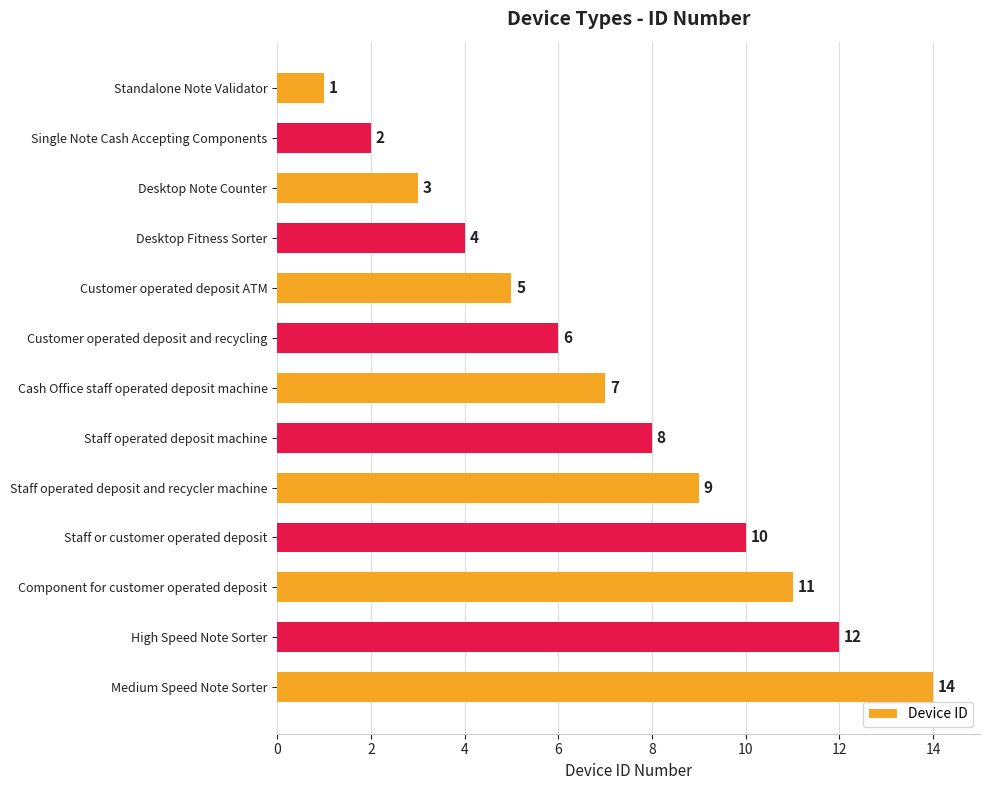

Which has a higher value, Component for customer operated deposit or Staff operated deposit machine?

Component for customer operated deposit